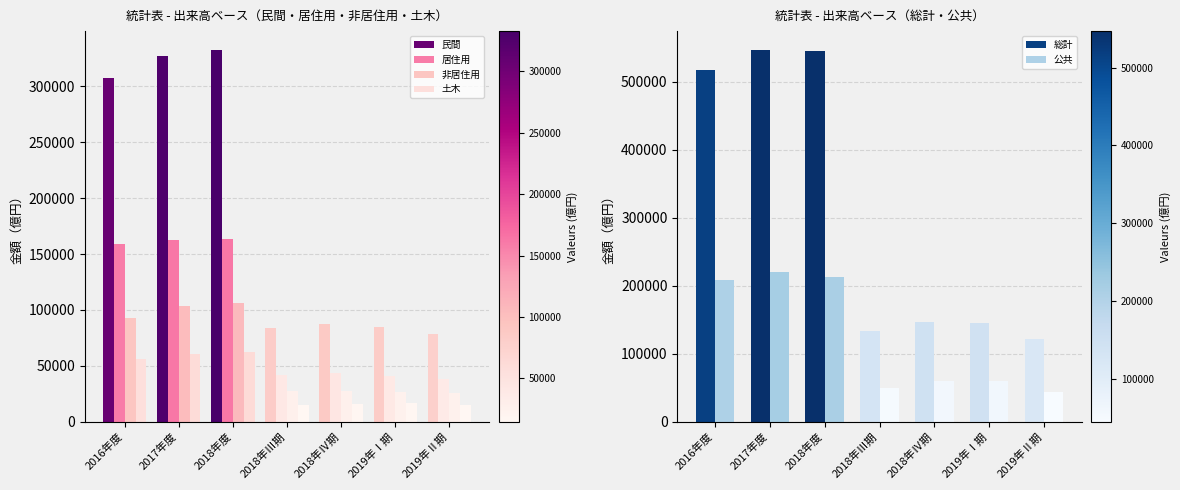

How many bars are there in total?

42